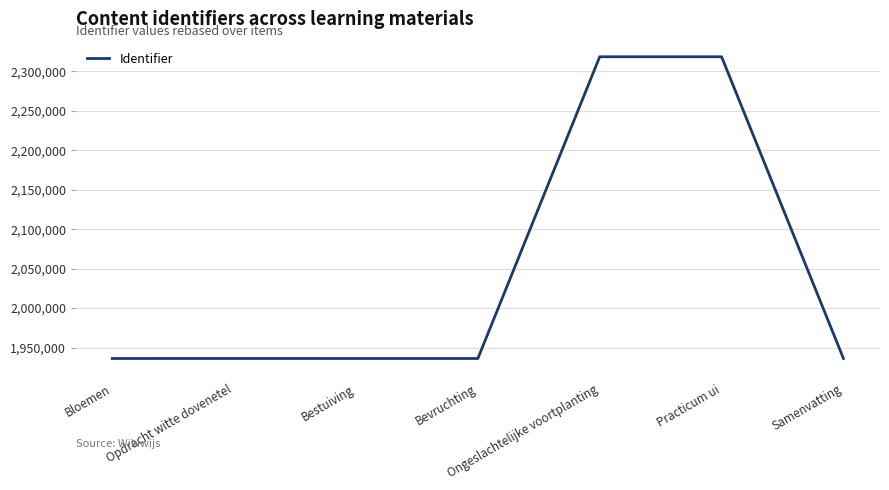

What is the sum of all values?

14317447